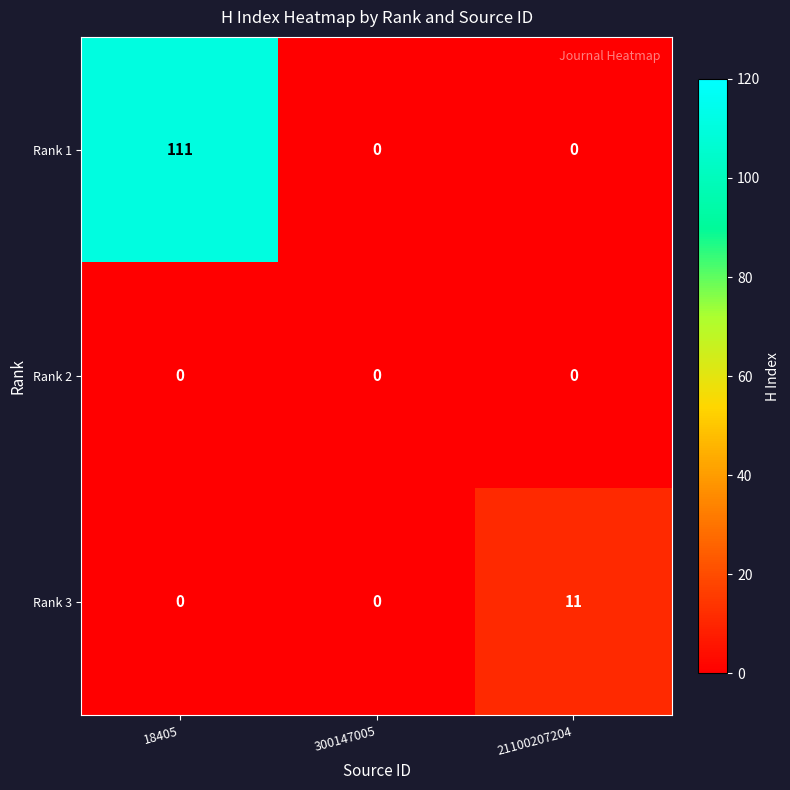

Count the number of data series in this chart.

3